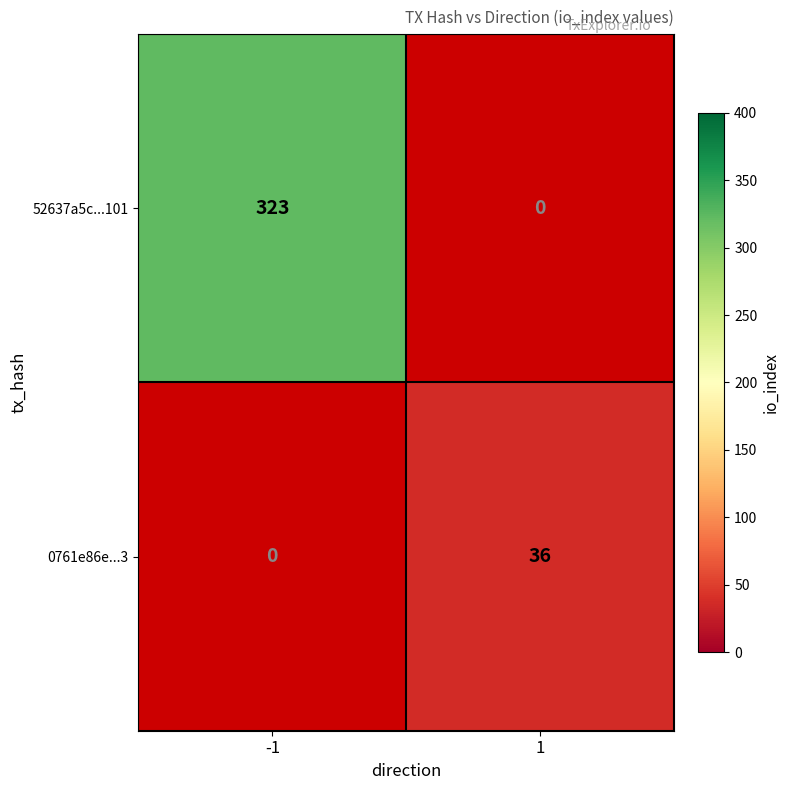

Is it true that 0761e86e...3 equals 36 at 1?

True